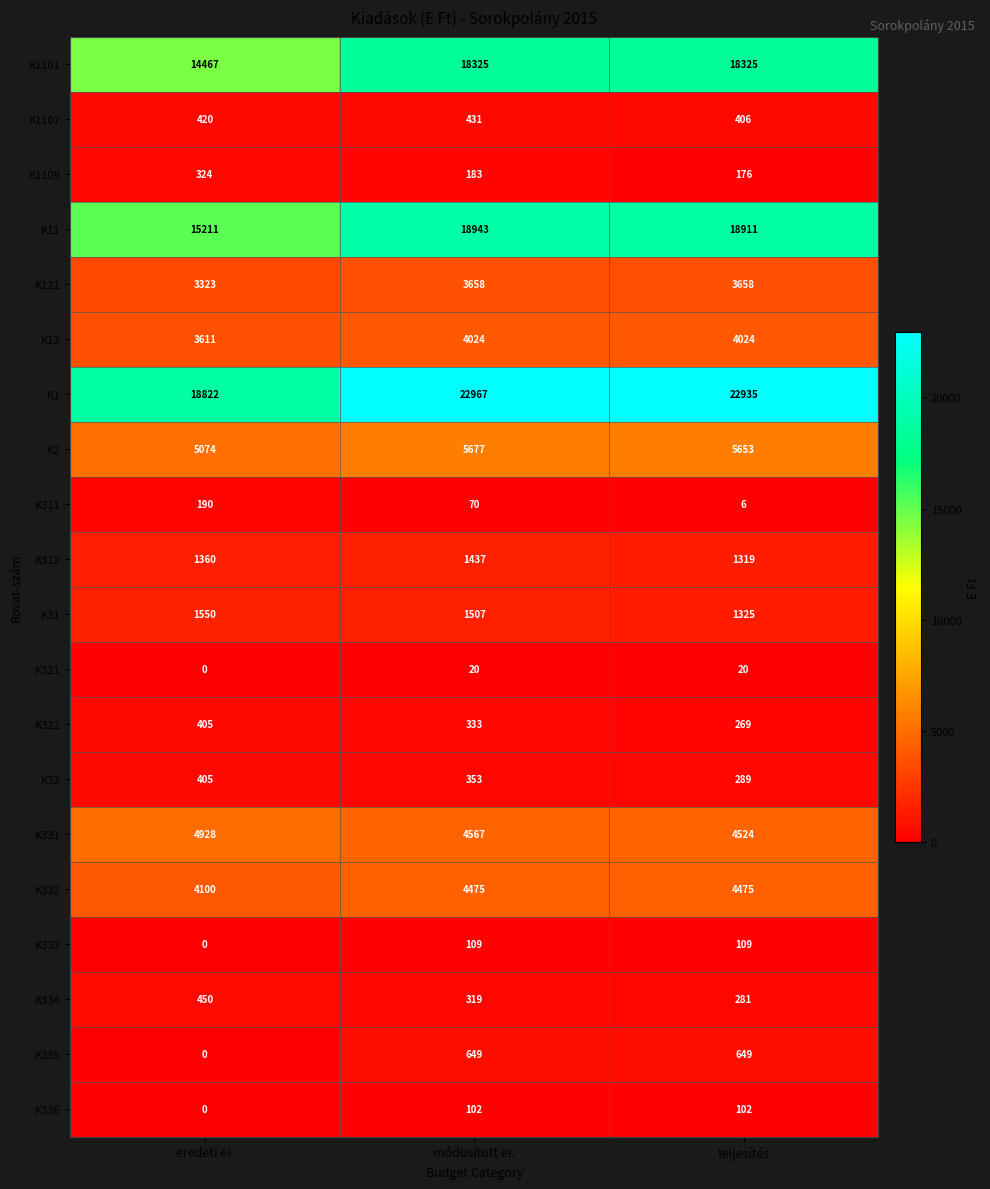

Rank the series at teljesítés from lowest to highest value.

K311, K321, K336, K333, K1109, K322, K334, K32, K1107, K335, K312, K31, K121, K12, K332, K331, K2, K1101, K11, K1